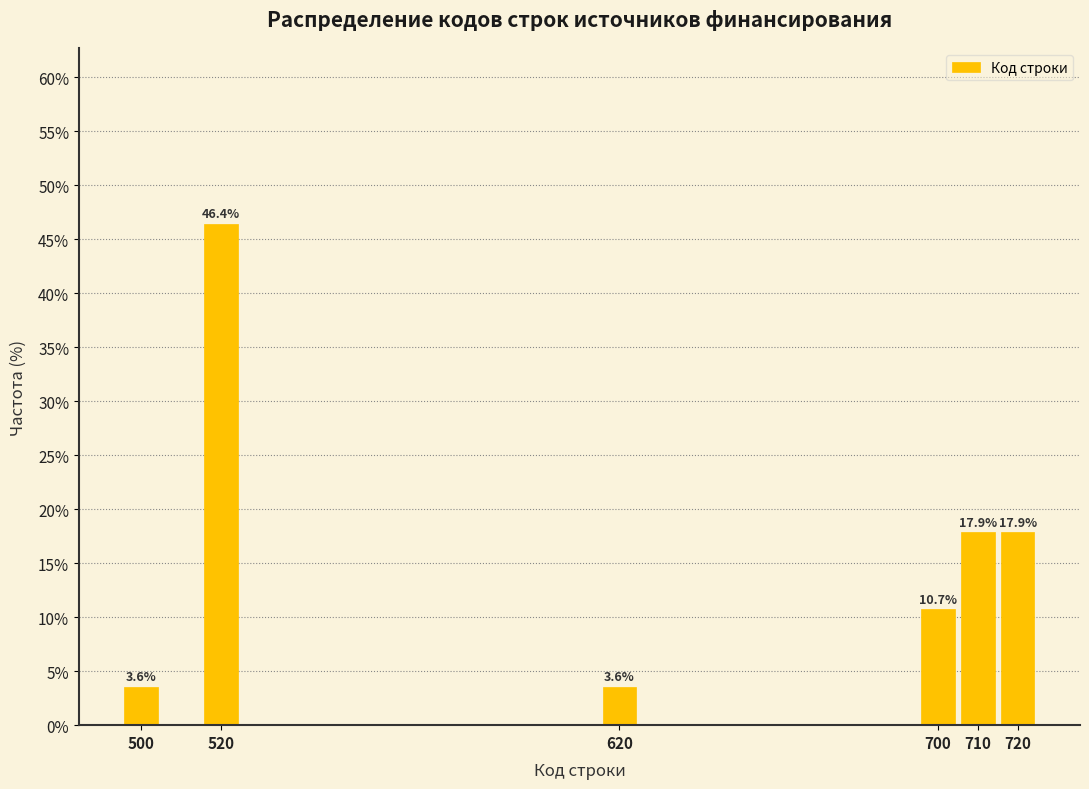

Reading right to left, extract all data points from this chart.

720=17.9	710=17.9	700=10.7	620=3.6	520=46.4	500=3.6